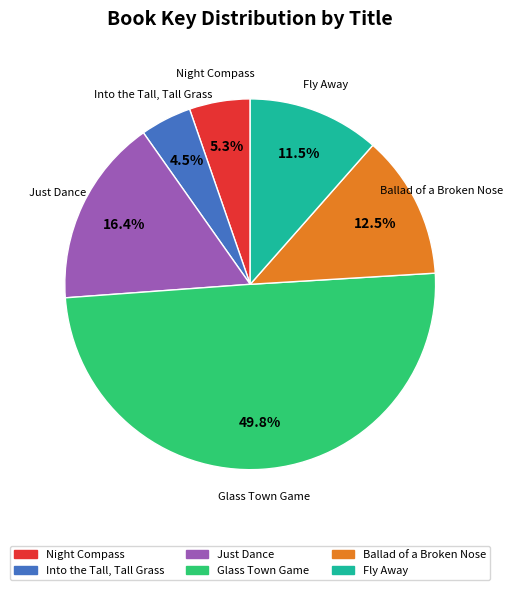

To the nearest percent, what portion does Just Dance represent?

16%